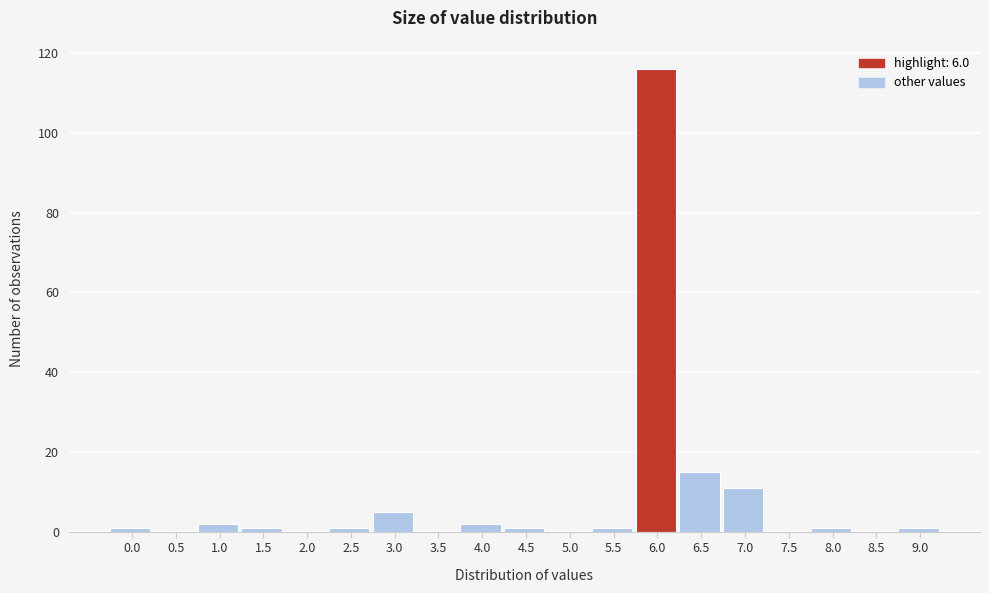

Reading left to right, what are all the values shown in this chart?

0.0=1	0.5=0	1.0=2	1.5=1	2.0=0	2.5=1	3.0=5	3.5=0	4.0=2	4.5=1	5.0=0	5.5=1	6.0=116	6.5=15	7.0=11	7.5=0	8.0=1	8.5=0	9.0=1